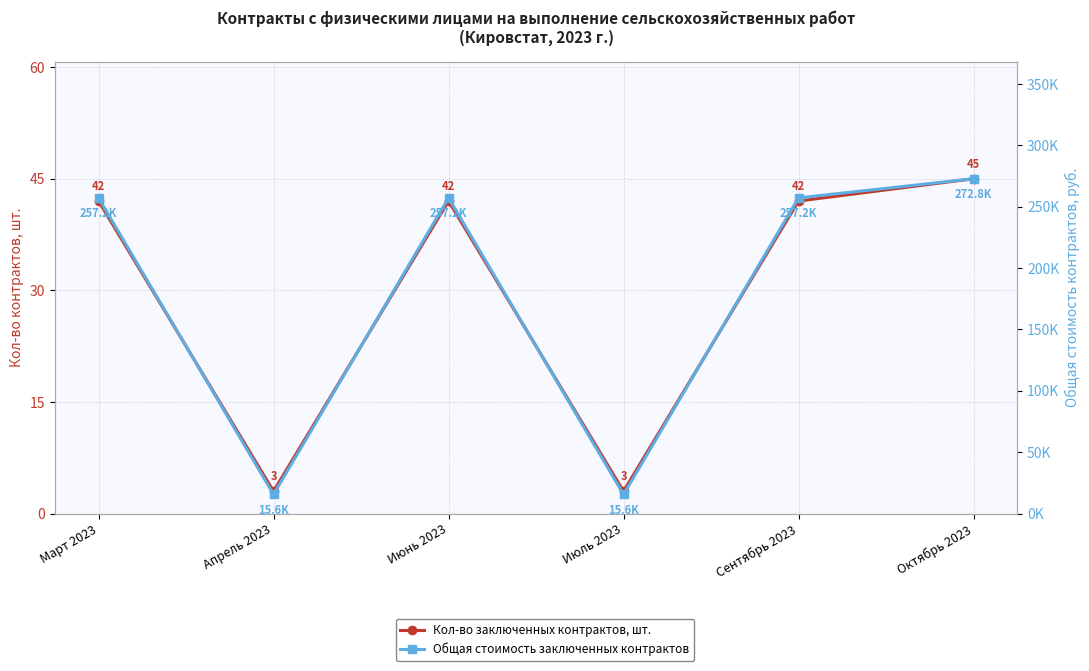

Rank the series at Октябрь 2023 from lowest to highest value.

Кол-во заключенных контрактов, шт., Общая стоимость заключенных контрактов